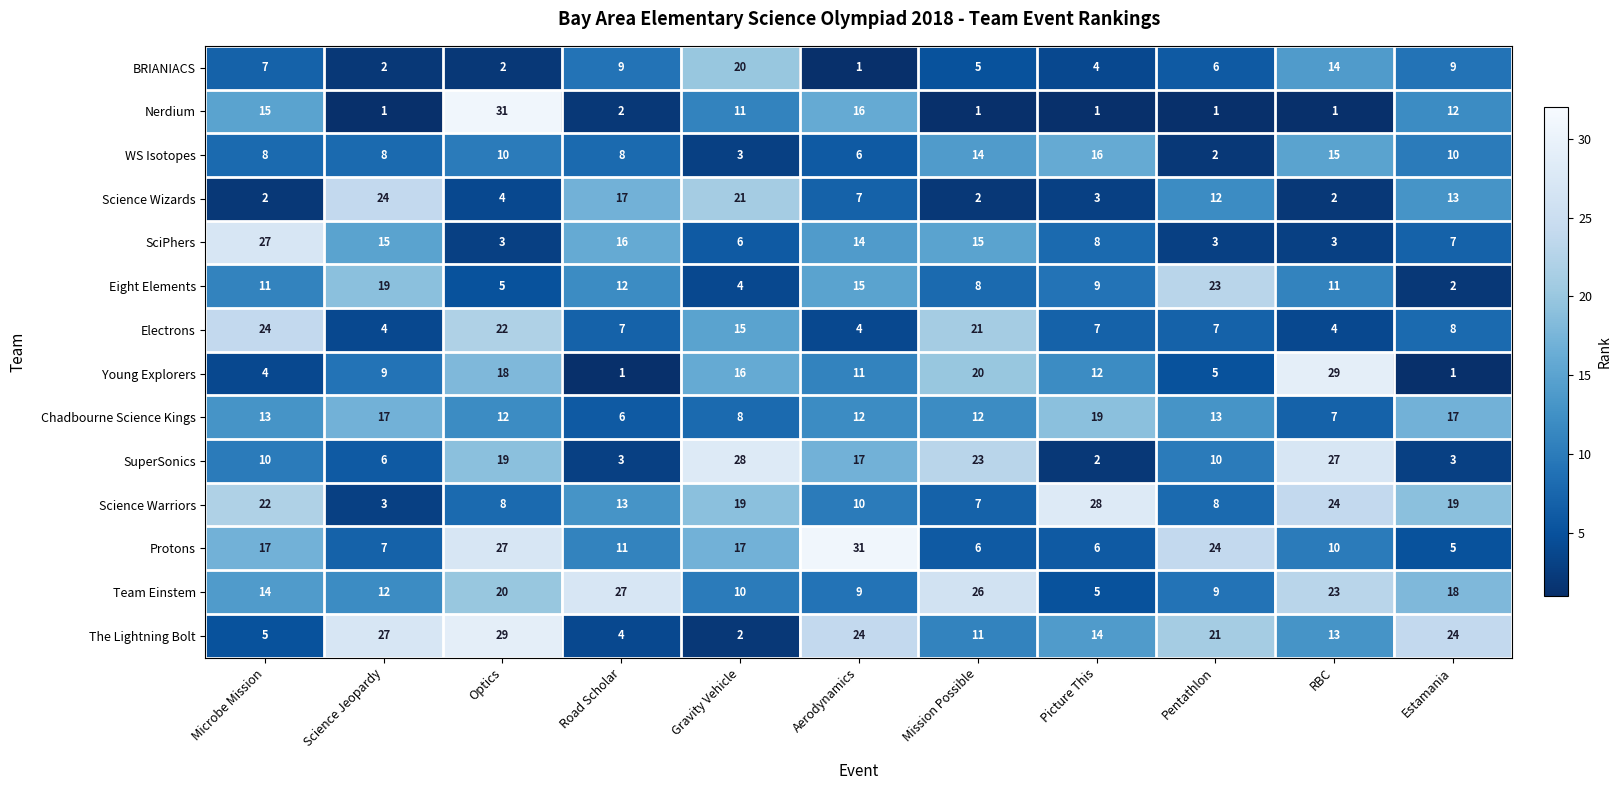

What is the smallest value displayed?

1